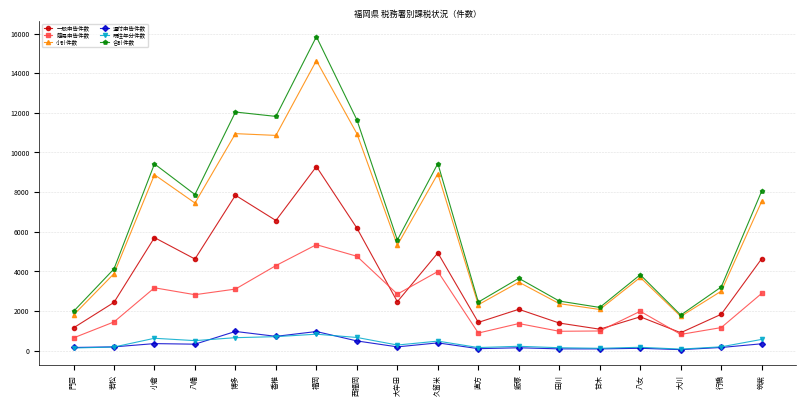

Is it true that 小計件数 equals 18527 at 博多?

False